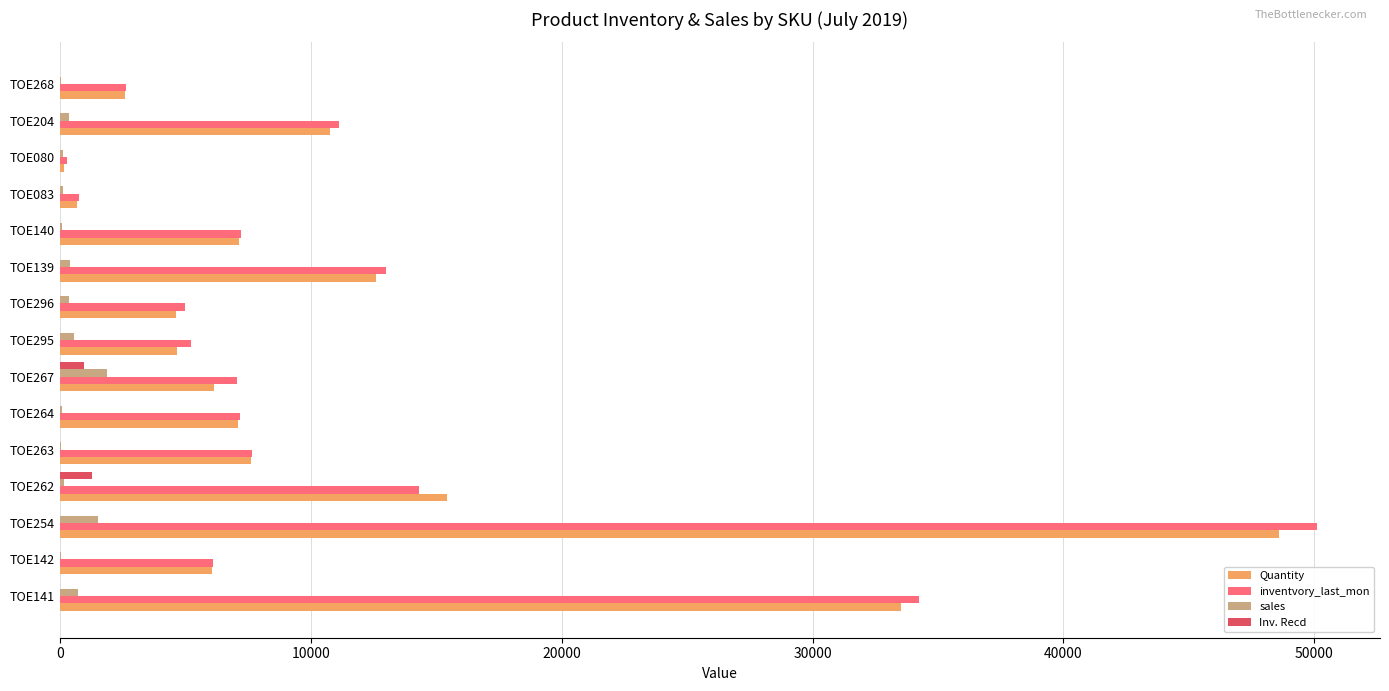

Is the value of Quantity at TOE142 greater than the value of sales at TOE254?

Yes